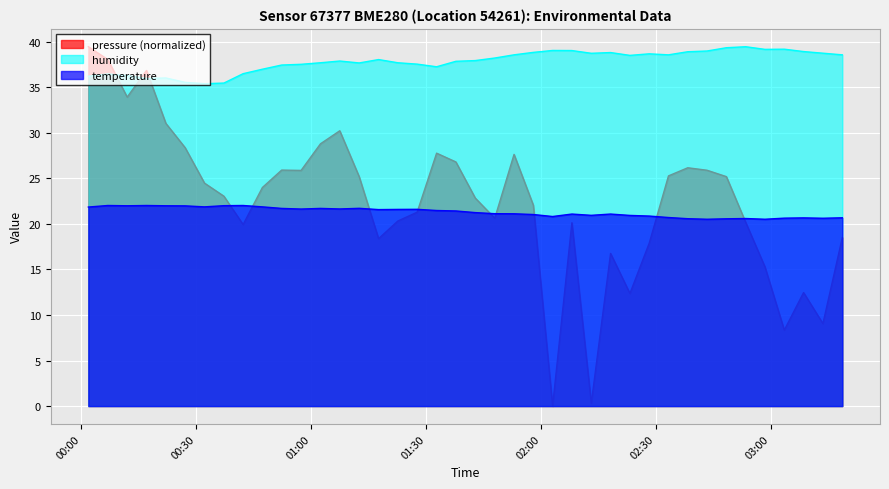

What is the lowest value of the temperature series?

20.5